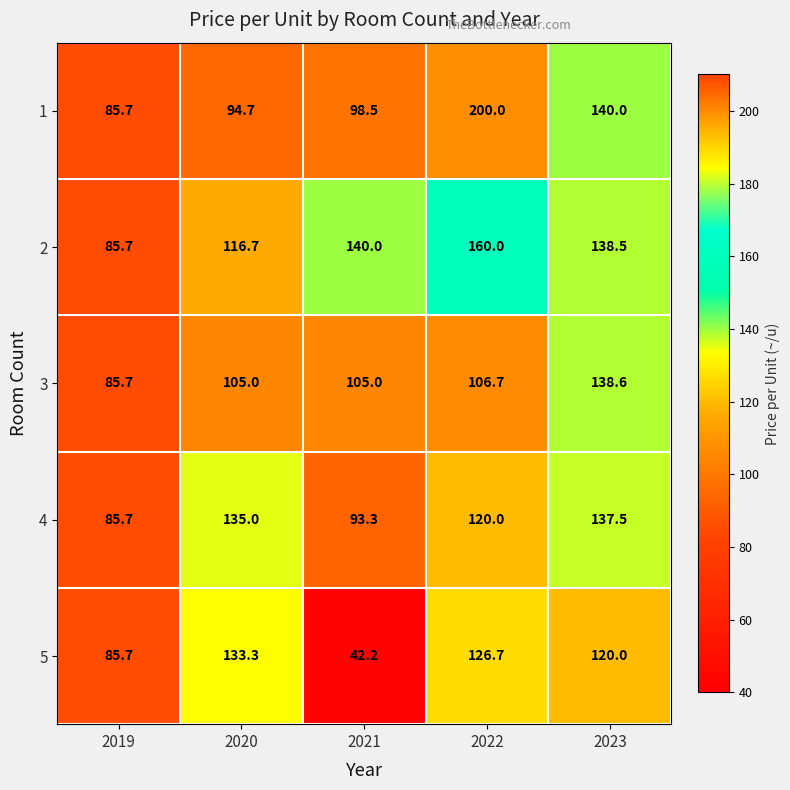

The 1 series shows 81.3 at 2023. True or false?

False